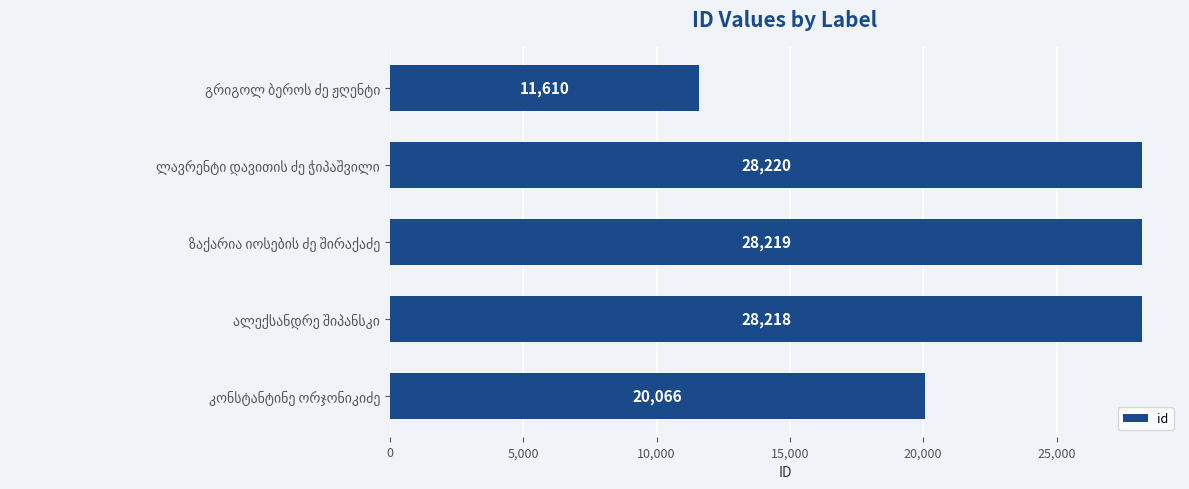

What is the difference between the maximum and minimum values?

16610